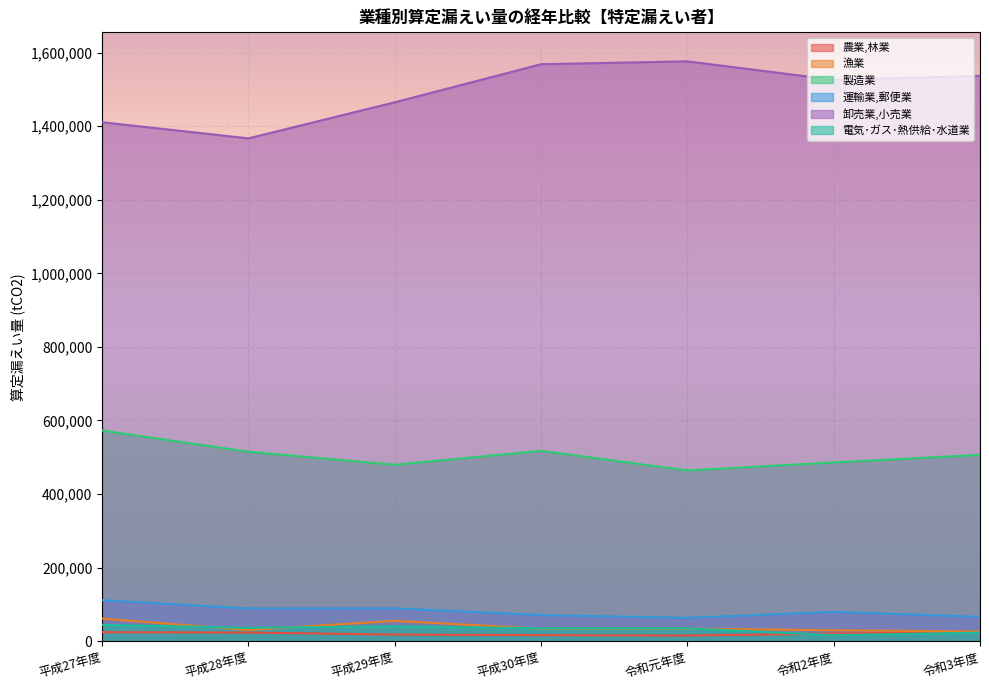

In 卸売業,小売業, how many points are higher than both neighbors (excluding endpoints)?

1